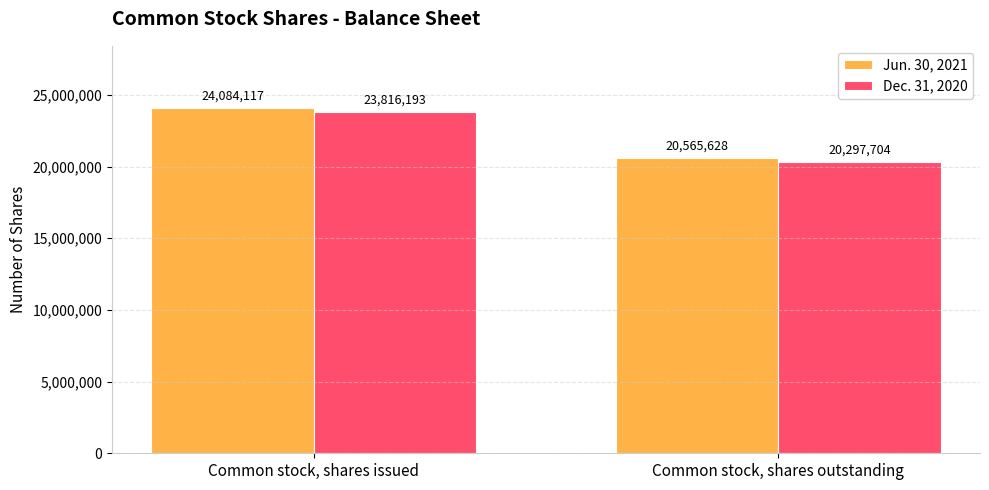

What is the difference between the Dec. 31, 2020 values at Common stock, shares issued and Common stock, shares outstanding?

3518489